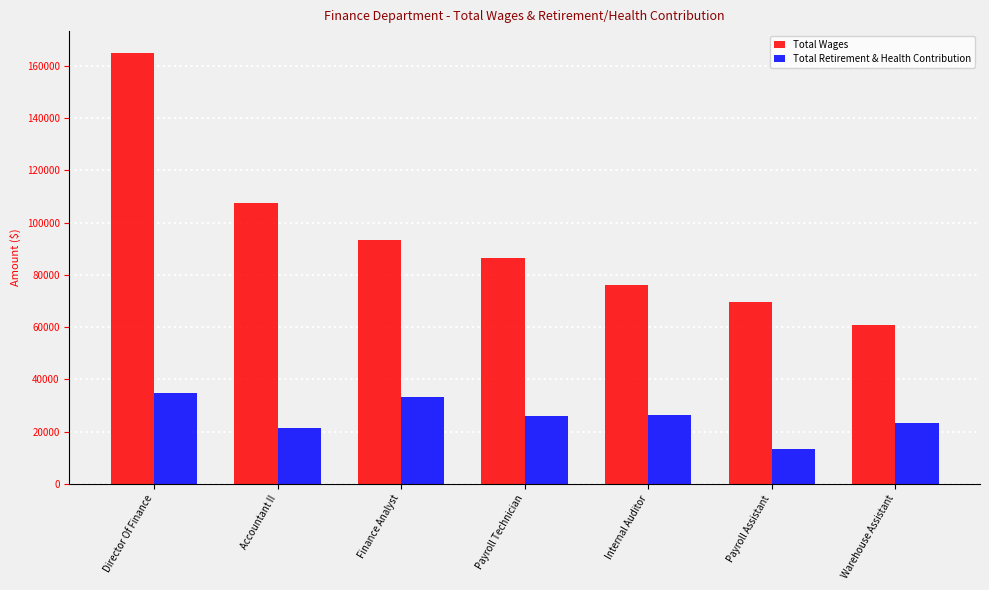

Rank the categories by Total Wages value from highest to lowest.

Director Of Finance, Accountant II, Finance Analyst, Payroll Technician, Internal Auditor, Payroll Assistant, Warehouse Assistant